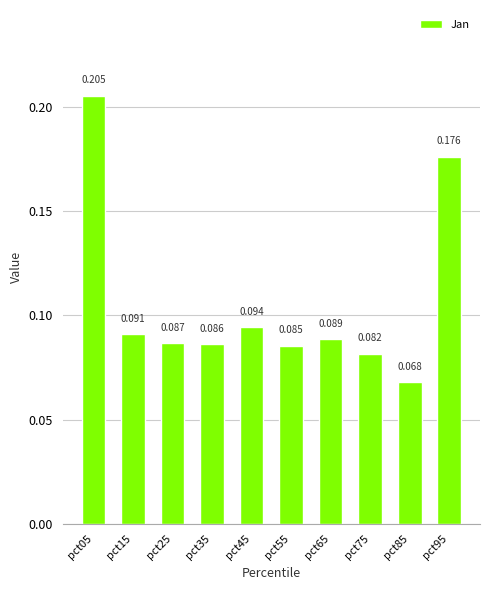

Which has a higher value, pct95 or pct15?

pct95